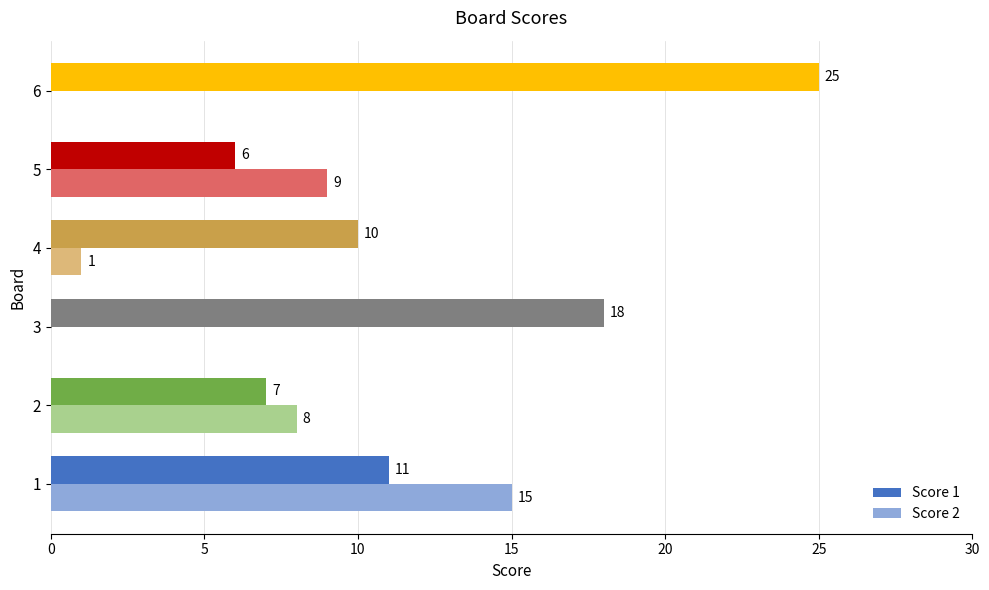

Which series has the largest total across all categories?

Score 1